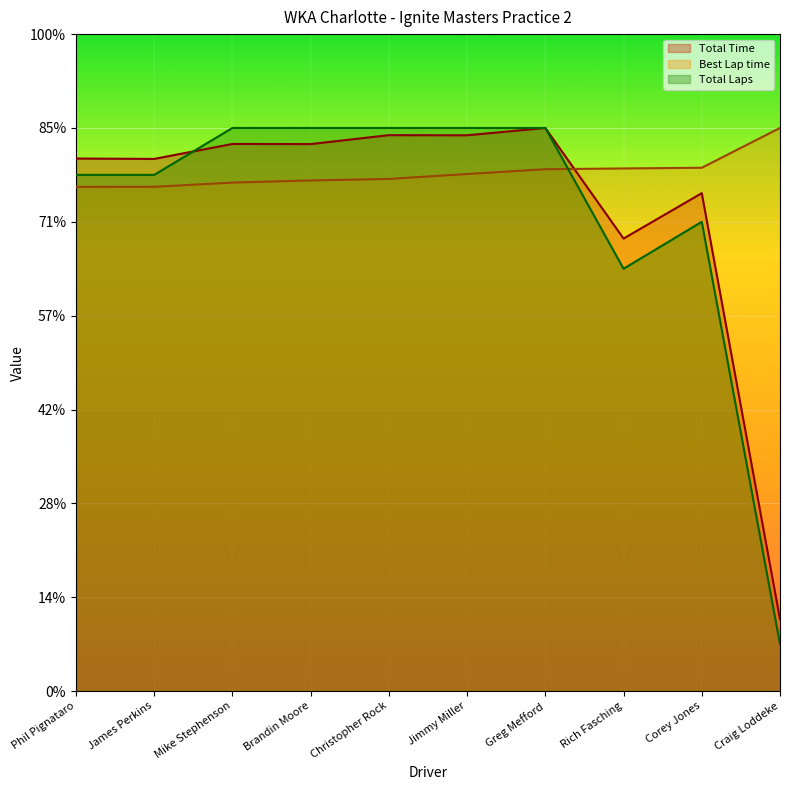

Where is Total Time nearest to the value 338?

Rich Fasching